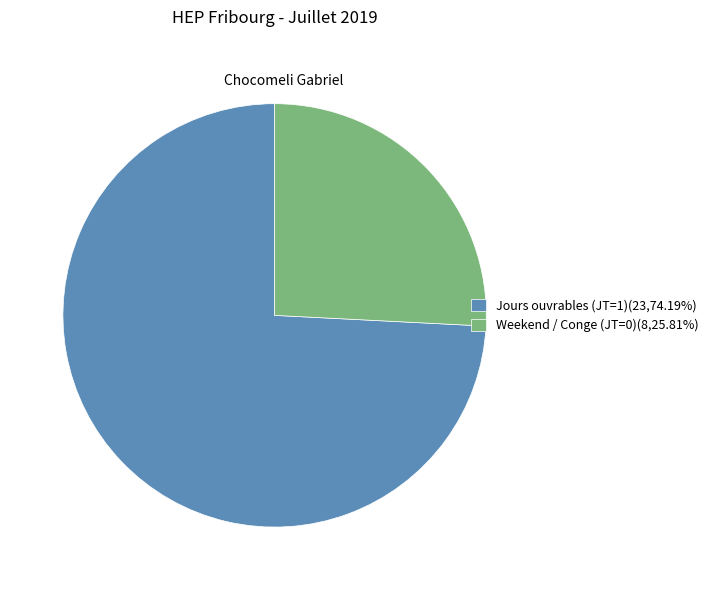

How many slices are in this pie chart?

2